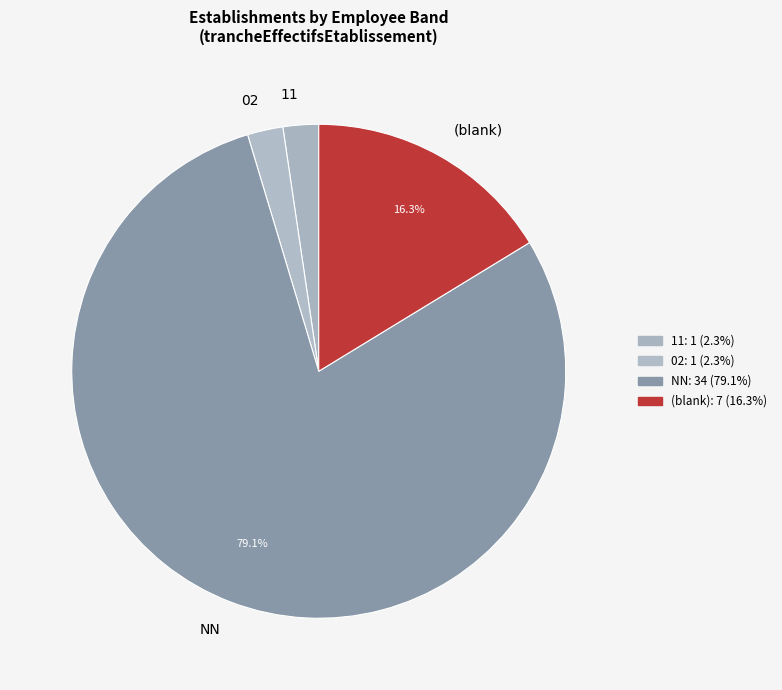

Combined, do 11 and 02 account for over 50%?

No